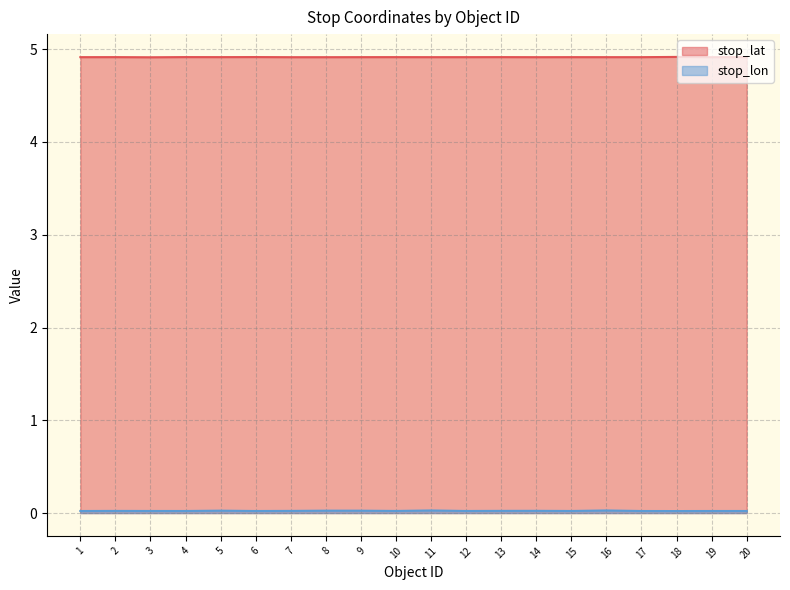

True or false: stop_lat and stop_lon intersect in this chart.

False